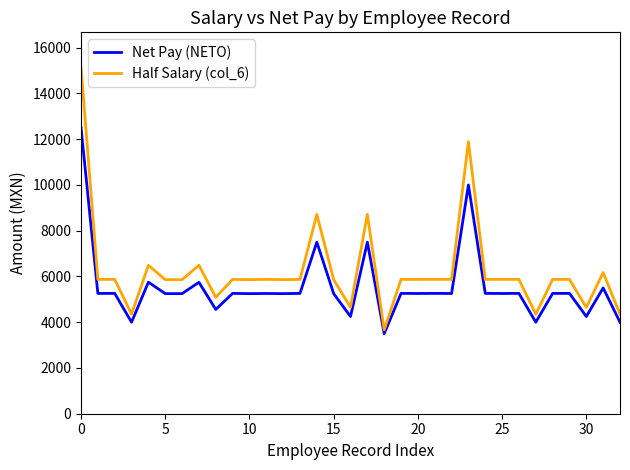

List the series in order of their peak value, highest first.

Half Salary (col_6), Net Pay (NETO)